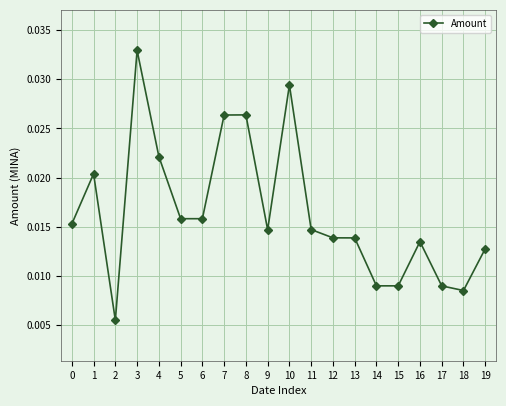

At which category does the chart reach its peak across all series?

3